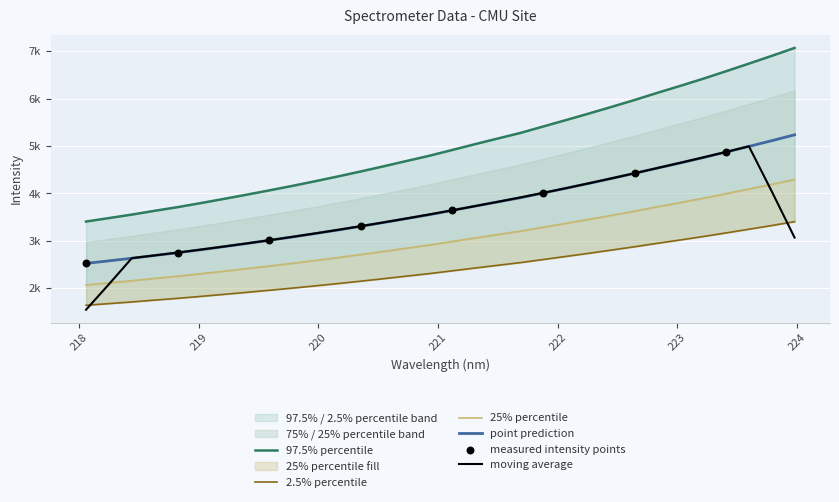

Which has a higher value, 220.5444 or 218.6332?

220.5444